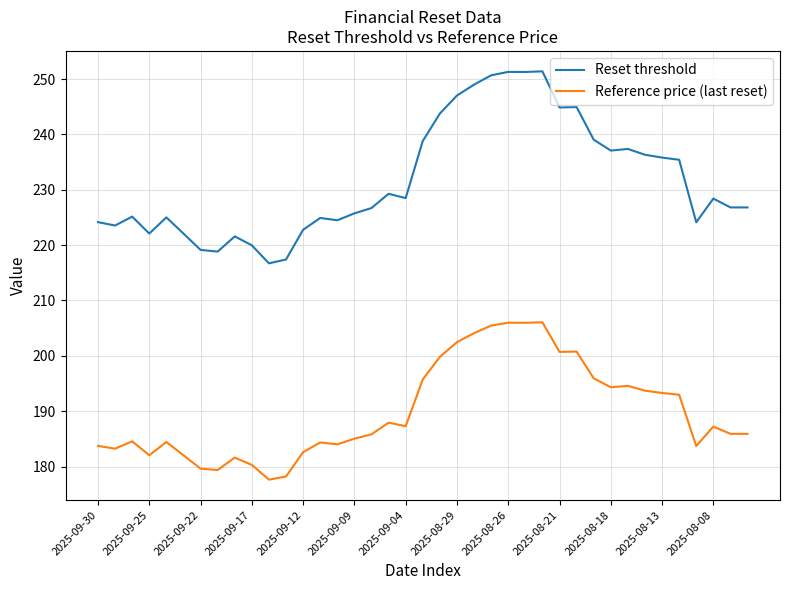

What is the greatest value displayed?

251.4